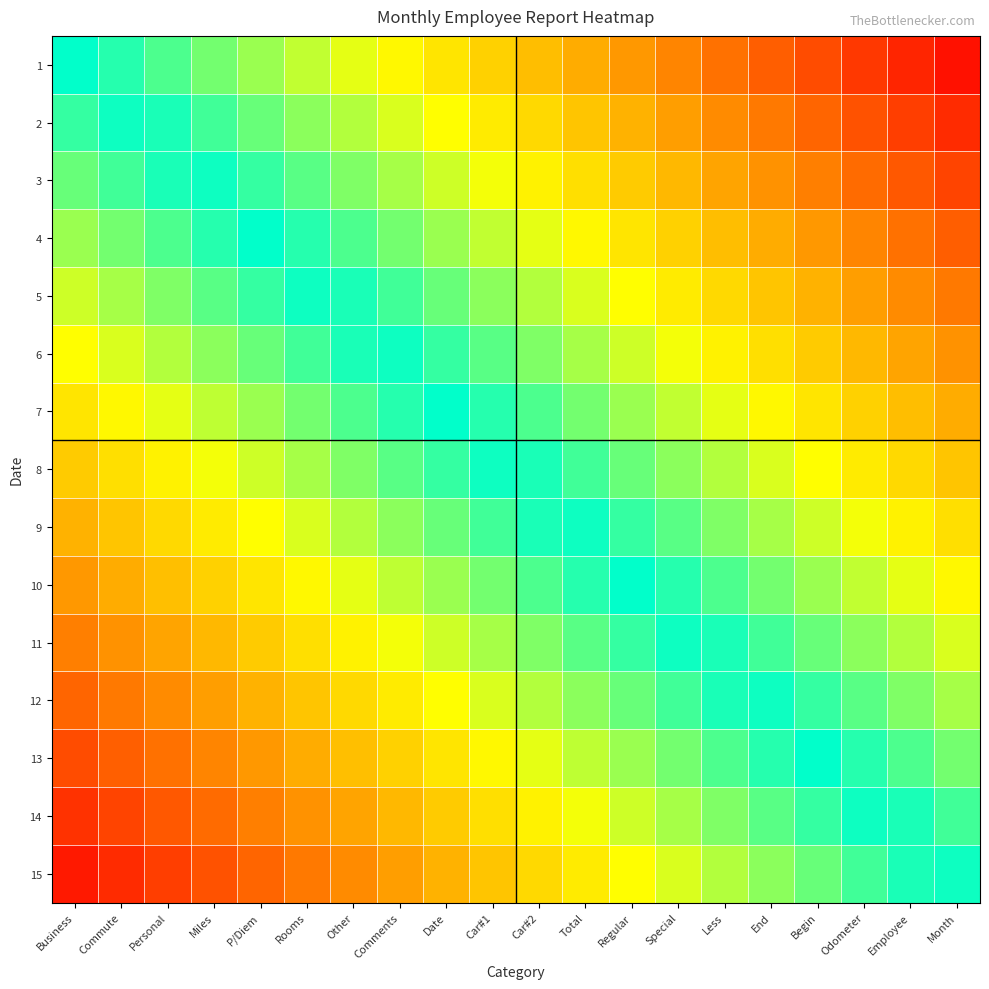

How many series are shown in this chart?

15